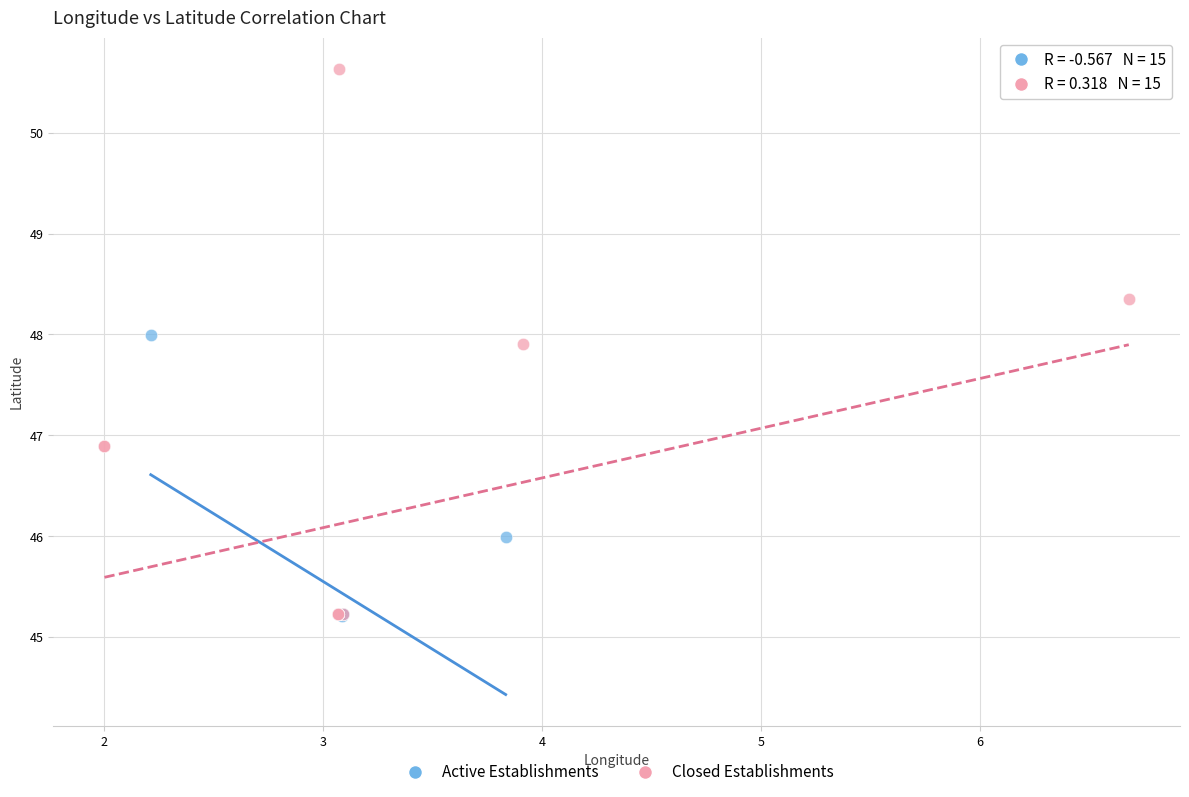

Which series contains the highest Y value?

Closed Establishments